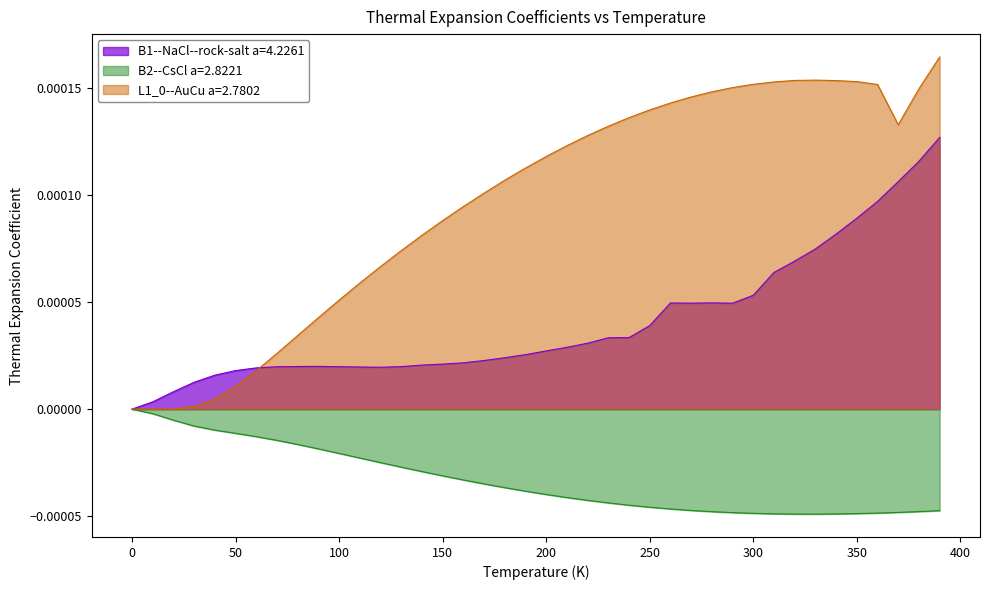

How many series are shown in this chart?

3